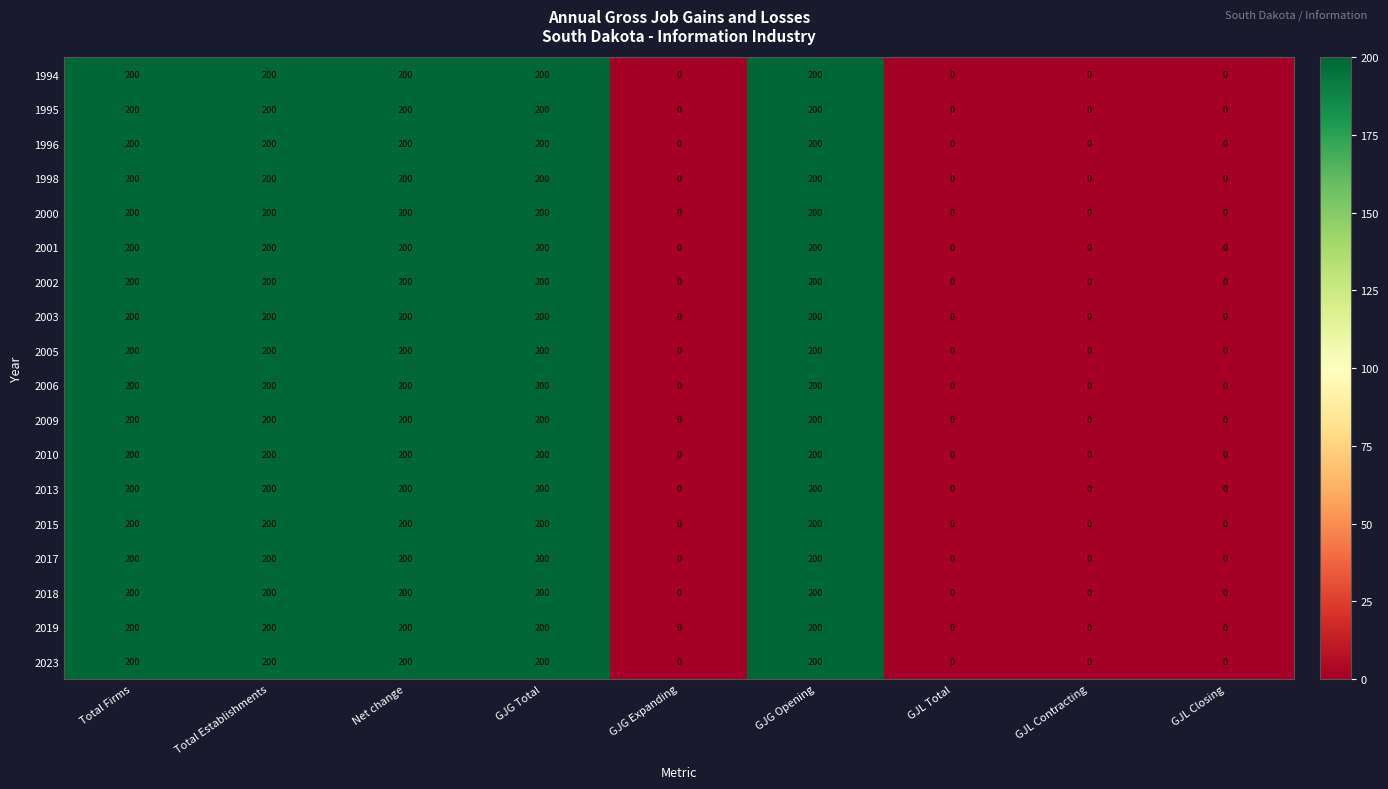

How many values in 2010 are above zero?

5